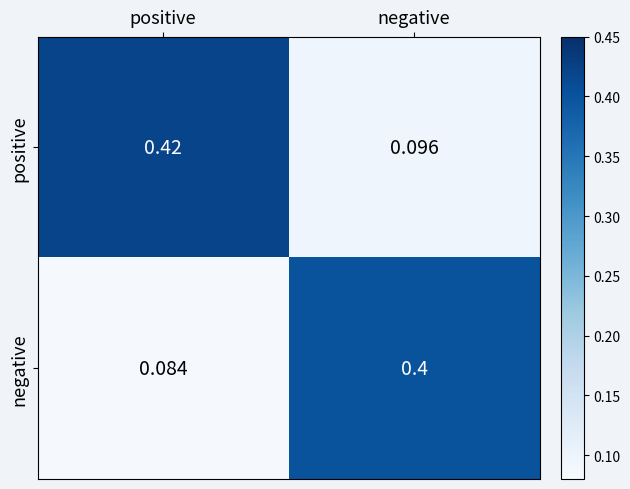

Rank the series by their maximum value, from lowest to highest.

negative, positive